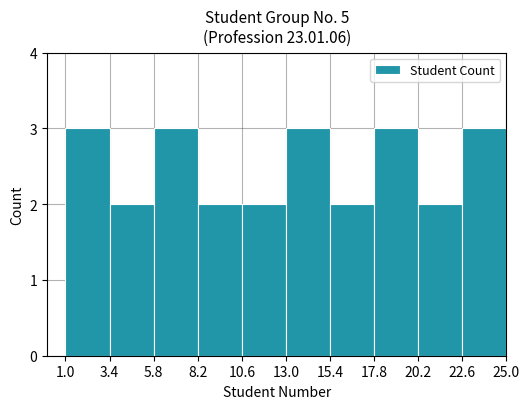

Reading left to right, transcribe this chart: for each bar, give the range it covers on the x-axis and its height. The values are not printed on the chart, so give them approximately, as read against the axis.

1.0 to 3.4: 3
3.4 to 5.8: 2
5.8 to 8.2: 3
8.2 to 10.6: 2
10.6 to 13.0: 2
13.0 to 15.4: 3
15.4 to 17.8: 2
17.8 to 20.2: 3
20.2 to 22.6: 2
22.6 to 25.0: 3